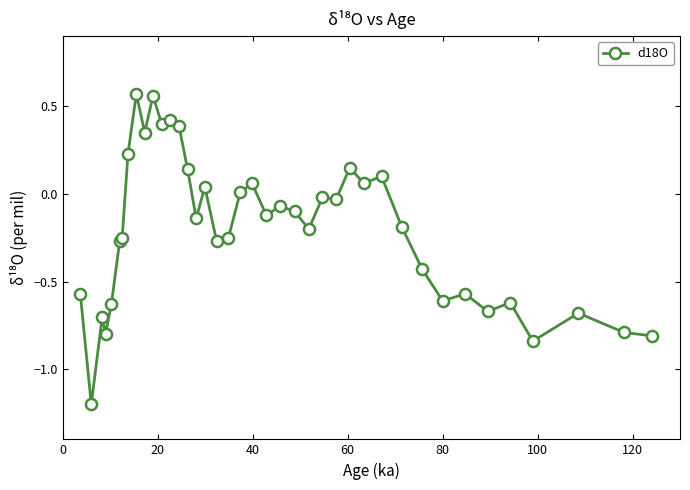

What is the minimum value shown in the chart?

-1.2